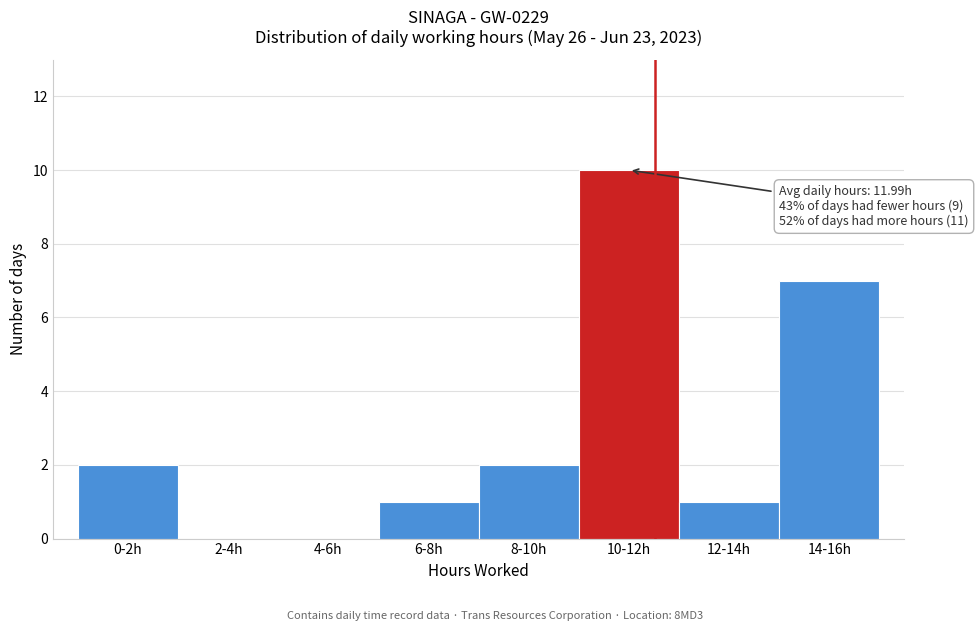

Reading right to left, list all the values displayed in this chart.

14-16h=7	12-14h=1	10-12h=10	8-10h=2	6-8h=1	4-6h=0	2-4h=0	0-2h=2